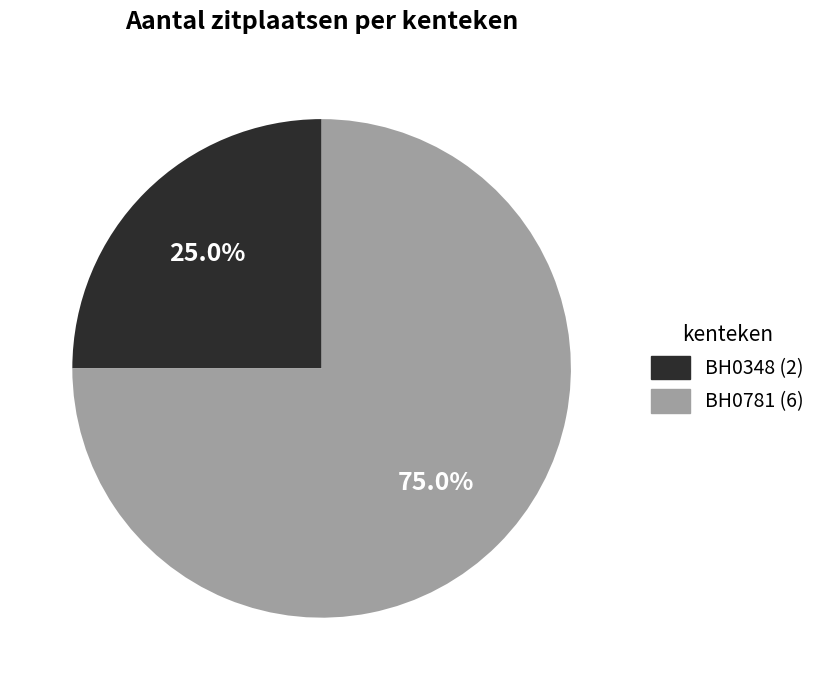

To the nearest percent, what portion does BH0348 represent?

25%